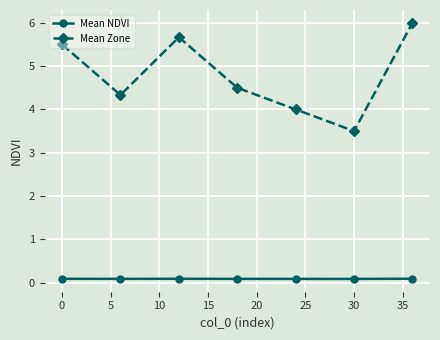

What is the value of the Mean Zone point at the 6th from the left?

3.5